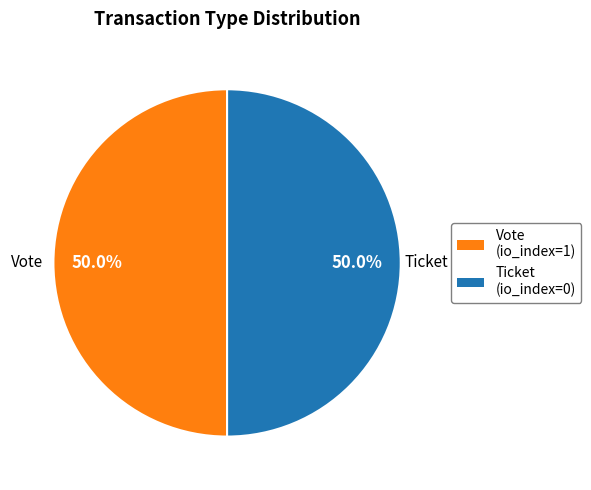

How many slices are in this pie chart?

2